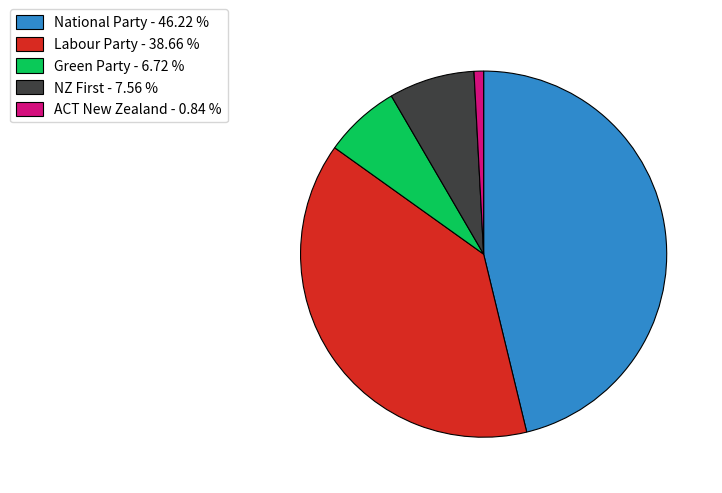

How many slices are in this pie chart?

5